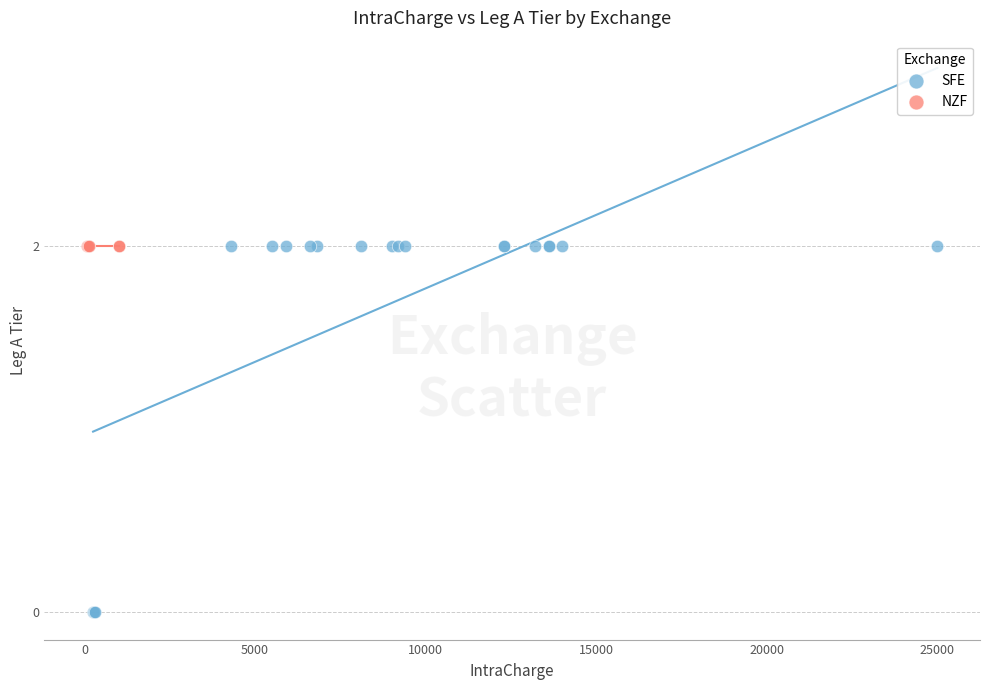

Which series reaches the minimum Y coordinate?

SFE